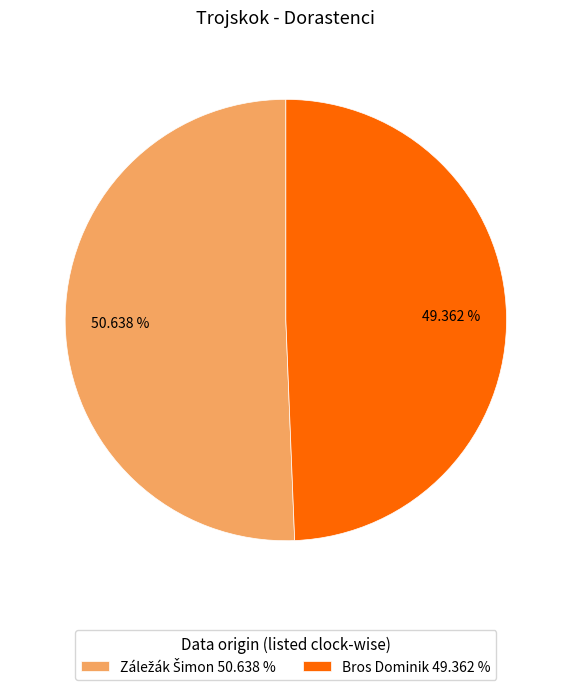

Does any single category account for the majority?

Yes